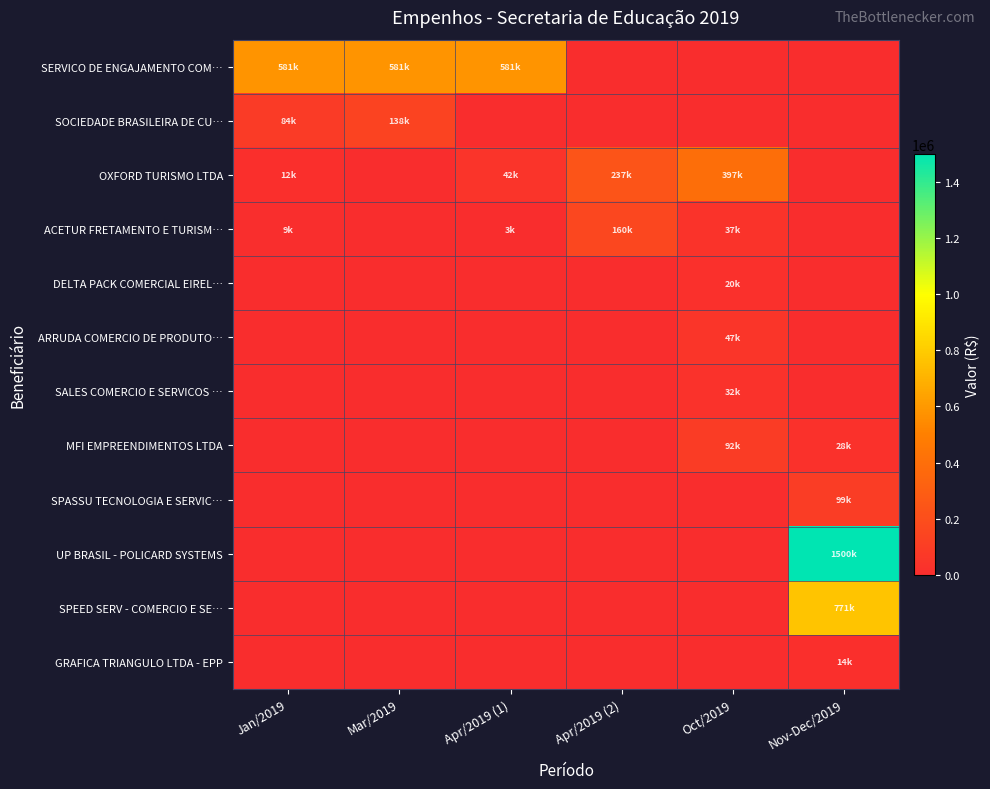

Which series changed the most between Apr/2019 (1) and Nov-Dec/2019?

UP BRASIL - POLICARD SYSTEMS